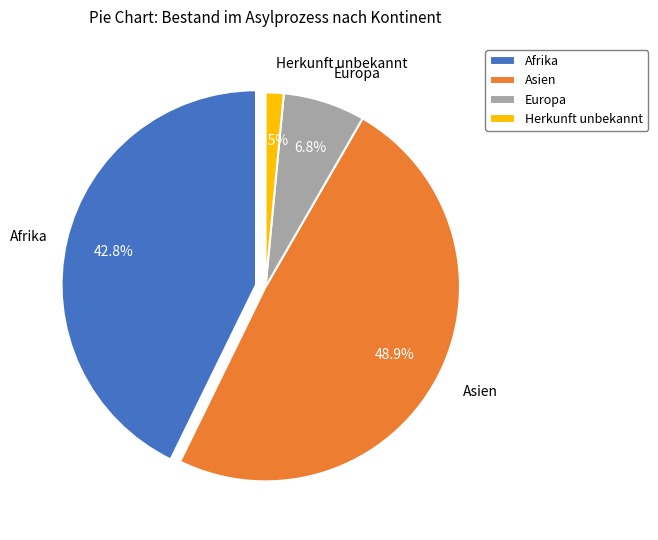

Does Asien represent more than half of the total?

No